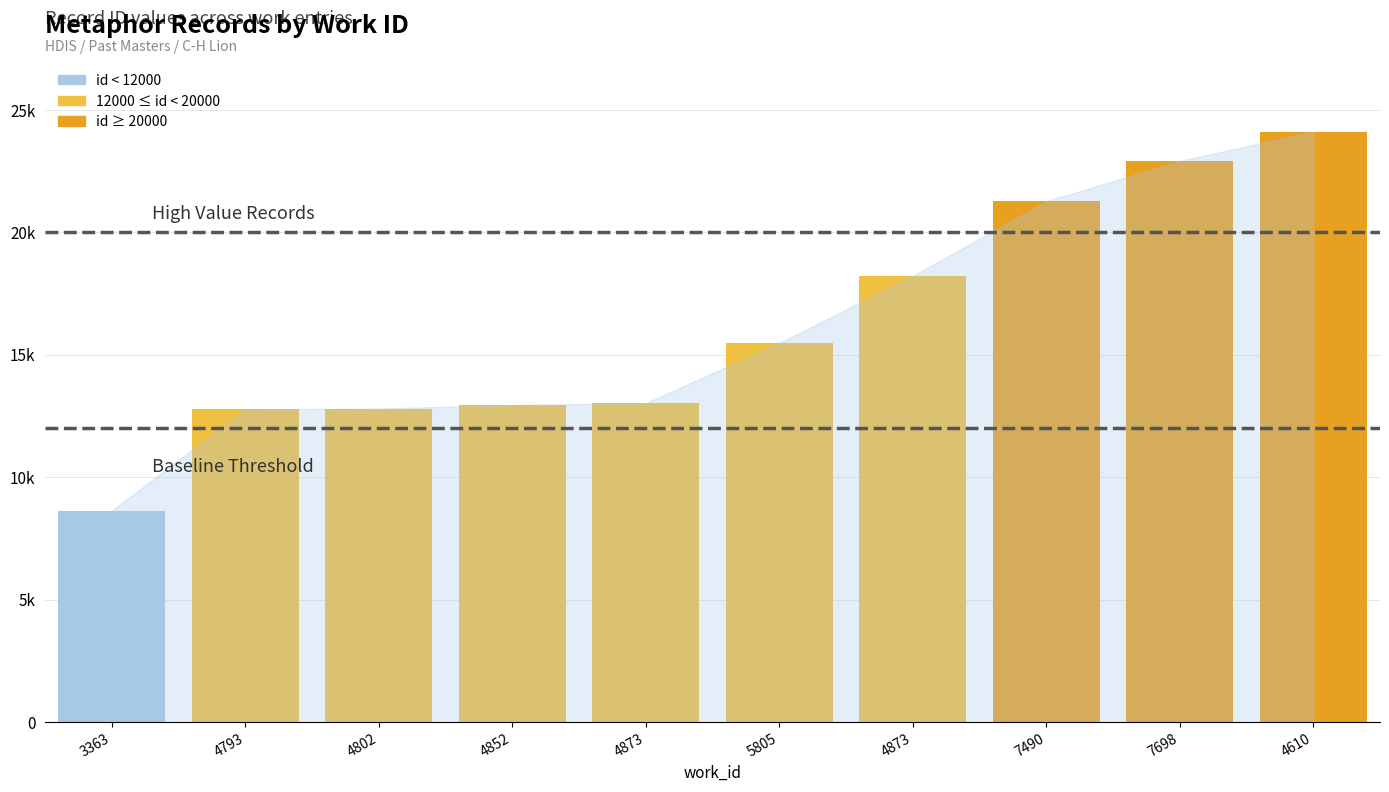

What is the label of the 3rd bar from the right?

7490